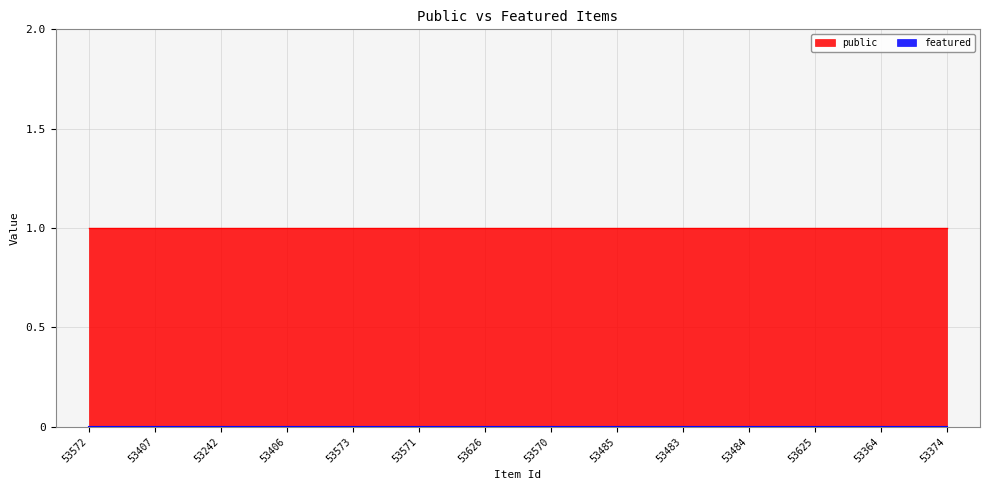

True or false: featured and public intersect in this chart.

False